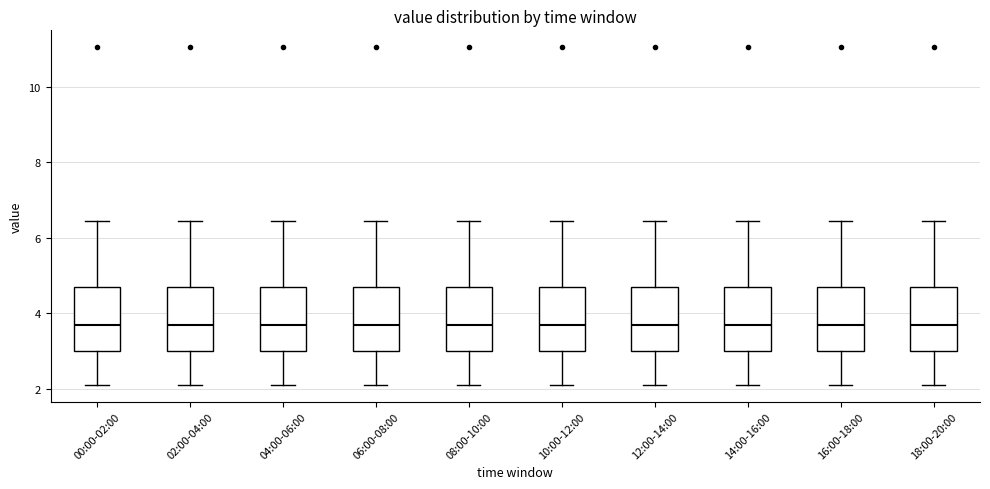

Reading left to right, read every box against the y-axis: the position of its median line, the range the box covers, and the ends of its whiskers. The values are not printed on the chart, so give them approximately, as read against the axis.

00:00-02:00: median 3.6, box 3.0 to 4.8, whiskers 2.2 to 6.4
02:00-04:00: median 3.6, box 3.0 to 4.8, whiskers 2.2 to 6.4
04:00-06:00: median 3.6, box 3.0 to 4.8, whiskers 2.2 to 6.4
06:00-08:00: median 3.6, box 3.0 to 4.8, whiskers 2.2 to 6.4
08:00-10:00: median 3.6, box 3.0 to 4.8, whiskers 2.2 to 6.4
10:00-12:00: median 3.6, box 3.0 to 4.8, whiskers 2.2 to 6.4
12:00-14:00: median 3.6, box 3.0 to 4.8, whiskers 2.2 to 6.4
14:00-16:00: median 3.6, box 3.0 to 4.8, whiskers 2.2 to 6.4
16:00-18:00: median 3.6, box 3.0 to 4.8, whiskers 2.2 to 6.4
18:00-20:00: median 3.6, box 3.0 to 4.8, whiskers 2.2 to 6.4